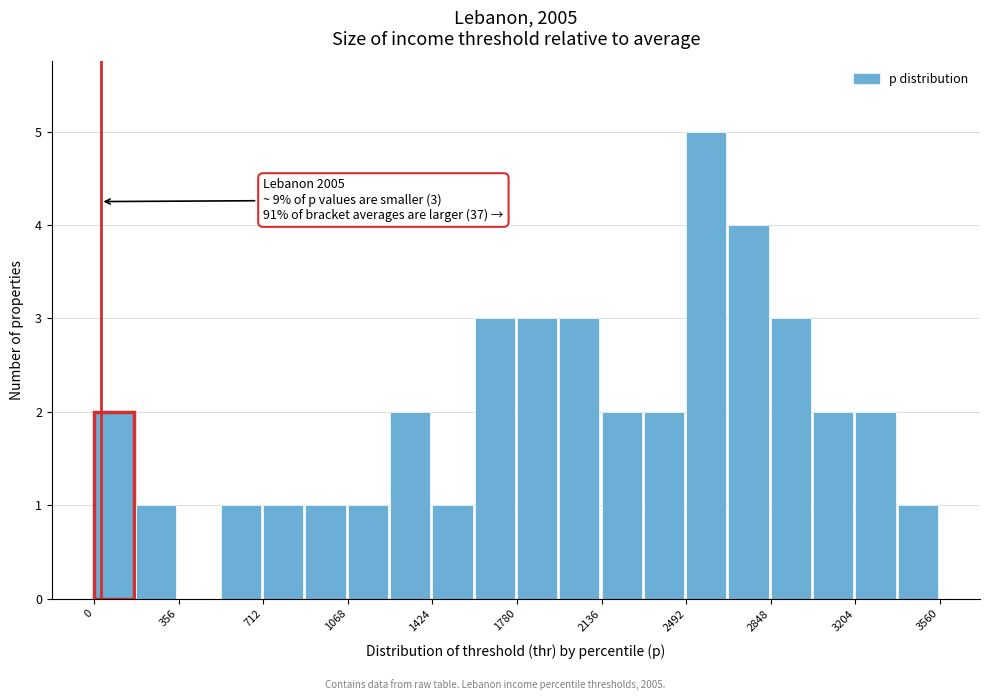

Around what value on the x-axis is the tallest bar? Give the approximate position of its centre, as read against the axis.

2600